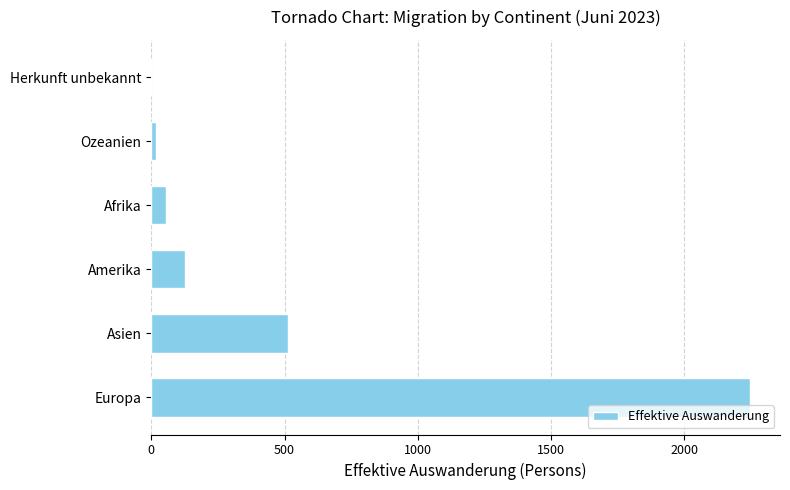

How many values are above zero?

5